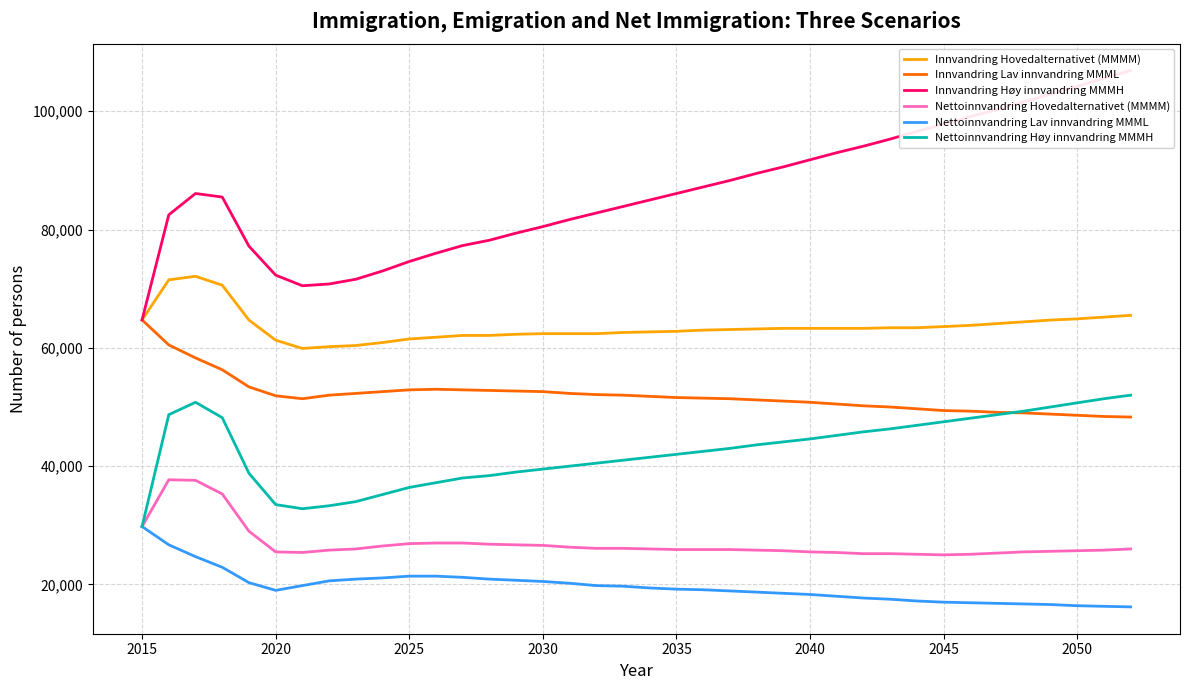

How many data points does each series have?

38